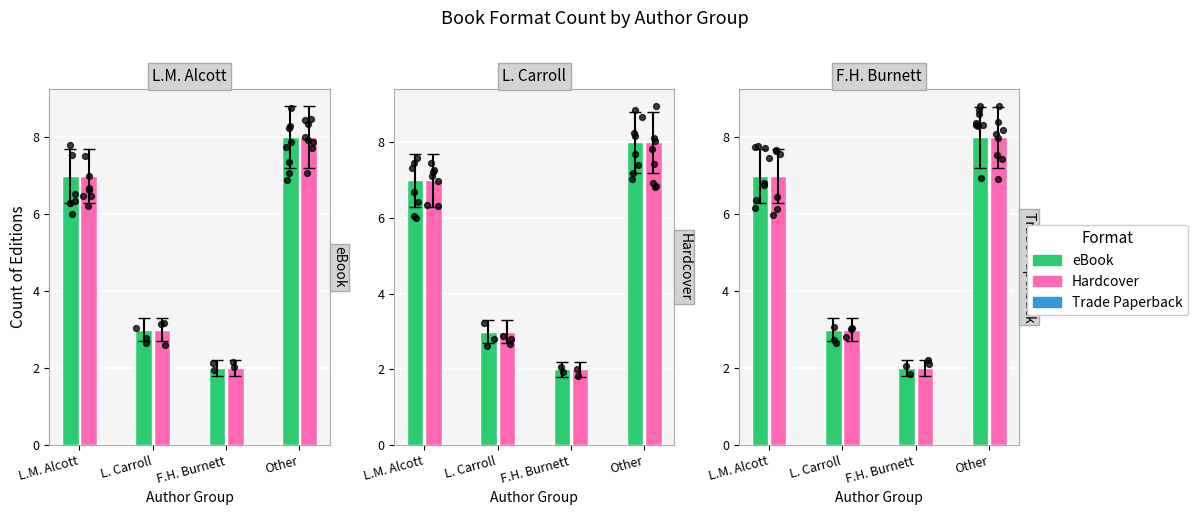

What are all the series names shown in the legend?

eBook, Hardcover, Trade Paperback